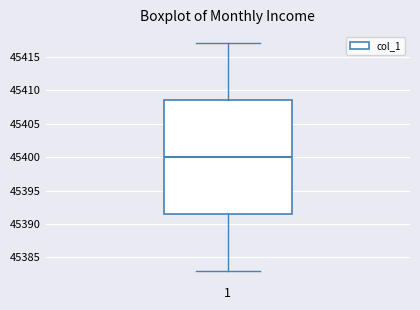

Read this box plot against the y-axis: the position of the median line, the range covered by the box, and the ends of both whiskers. The values are not printed on the chart, so give them approximately, as read against the axis.

median 45400.0, box 45391.5 to 45408.5, whiskers 45383.0 to 45417.0